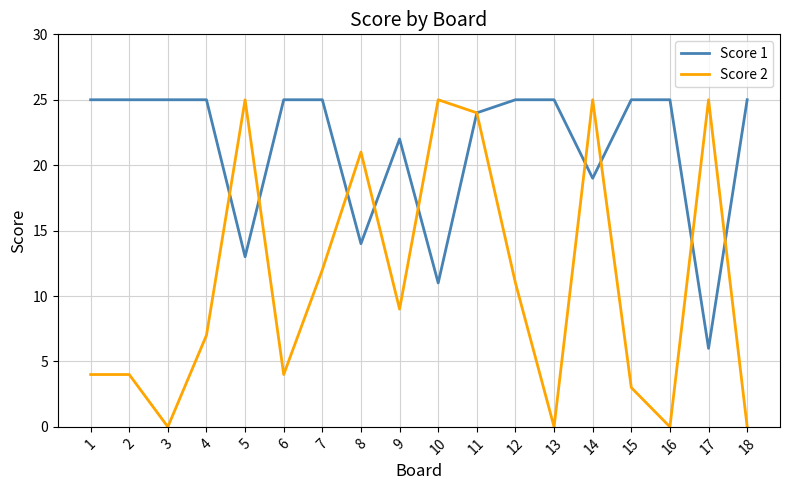

Where is the first local minimum for Score 2?

3